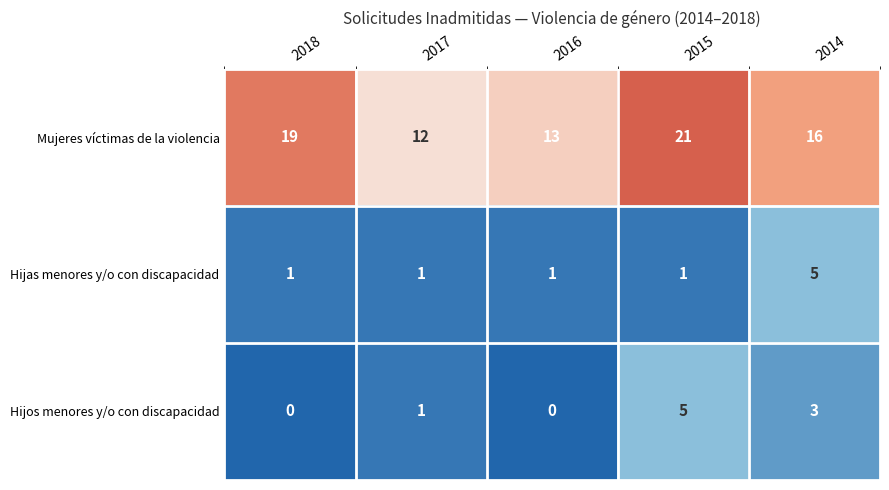

How many distinct data groups are displayed?

3